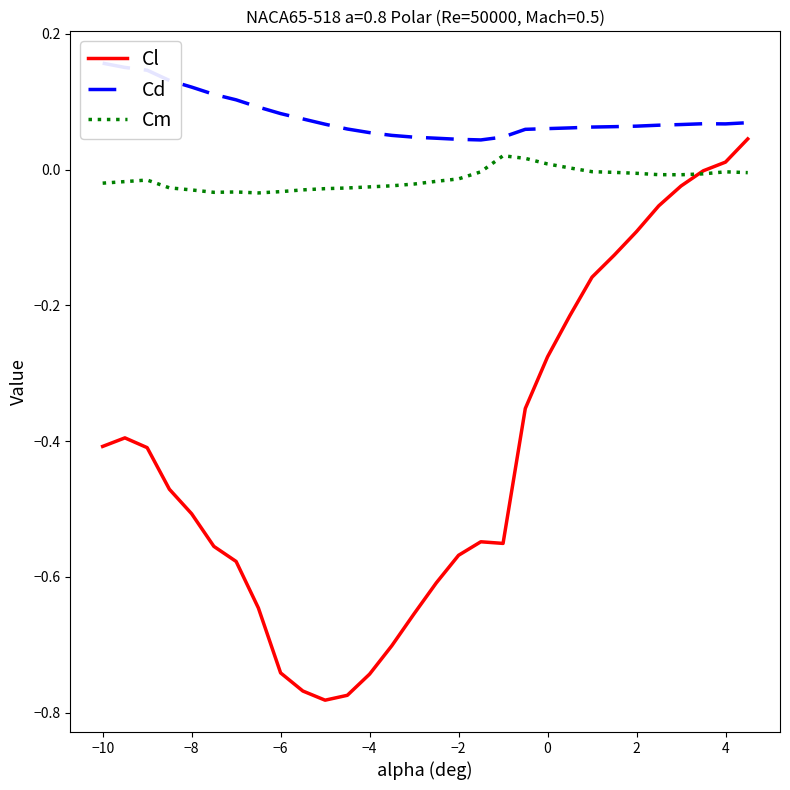

The Cl series shows -1.0 at −6. True or false?

False